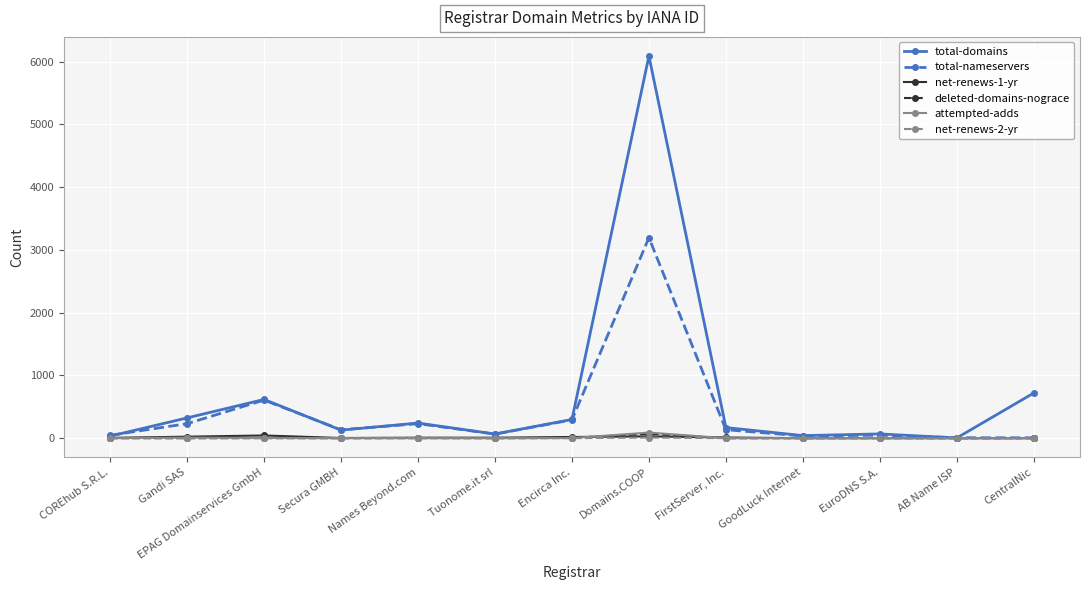

Where is the first local maximum for total-nameservers?

EPAG Domainservices GmbH